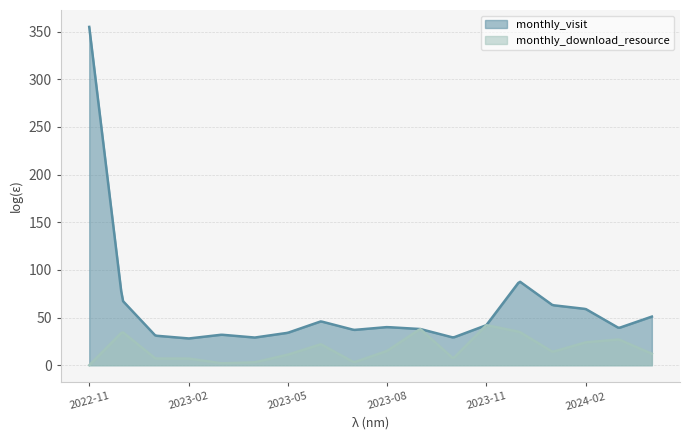

At how many categories does at least one series exceed 92?

17